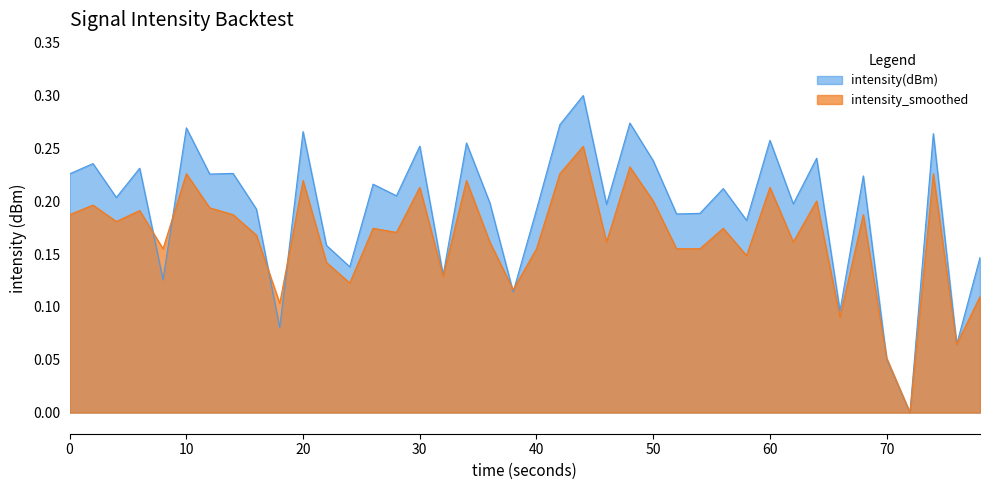

After their last crossing, which series has the higher values: intensity_smoothed or intensity(dBm)?

intensity(dBm)